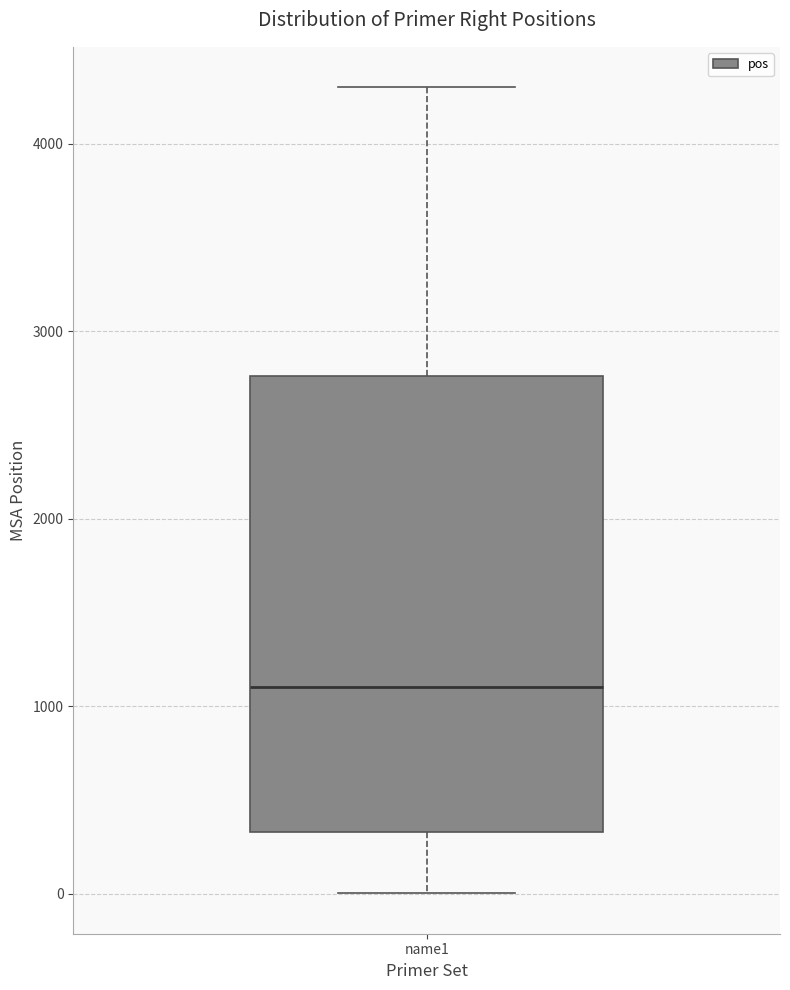

Read this box plot against the y-axis: the position of the median line, the range covered by the box, and the ends of both whiskers. The values are not printed on the chart, so give them approximately, as read against the axis.

median 1100, box 300 to 2800, whiskers 0 to 4300